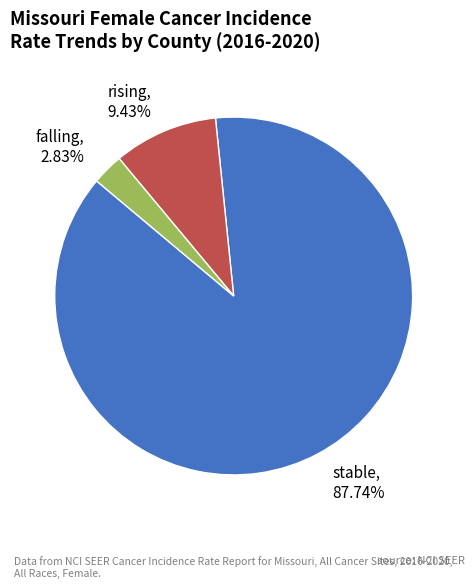

Does falling account for over 50% of the chart?

No